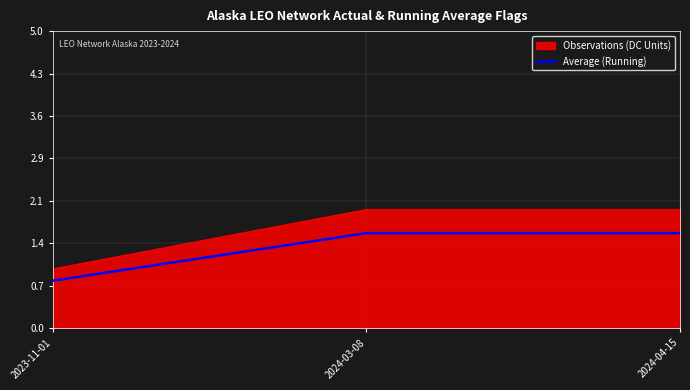

Reading right to left, transcribe all the data shown in this chart.

Observations (DC Units): 2.0	2.0	1.0
Average (Running): 1.6	1.6	0.8